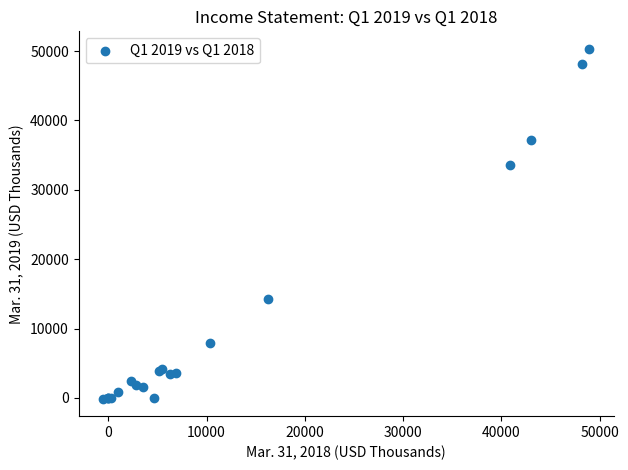

What Y value in the scatter plot is closest to 25112?

33528.0